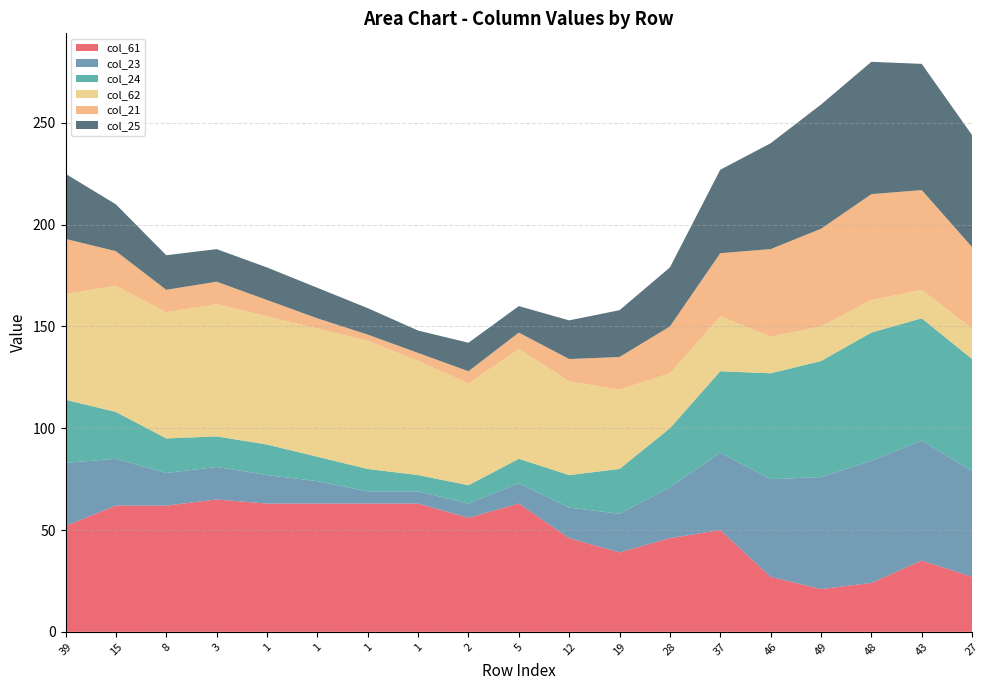

Reading left to right, list all the values displayed in this chart.

col_61: 39=52	15=62	8=62	3=65	1=63	1=63	1=63	1=63	2=56	5=63	12=46	19=39	28=46	37=50	46=27	49=21	48=24	43=35	27=27
col_23: 39=31	15=23	8=16	3=16	1=14	1=11	1=6	1=6	2=7	5=10	12=15	19=19	28=25	37=38	46=48	49=55	48=60	43=59	27=52
col_24: 39=31	15=23	8=17	3=15	1=15	1=12	1=11	1=8	2=9	5=12	12=16	19=22	28=29	37=40	46=52	49=57	48=63	43=60	27=55
col_62: 39=52	15=62	8=62	3=65	1=63	1=63	1=63	1=56	2=50	5=54	12=46	19=39	28=27	37=27	46=18	49=17	48=16	43=14	27=15
col_21: 39=27	15=17	8=11	3=11	1=8	1=5	1=3	1=4	2=6	5=8	12=11	19=16	28=23	37=31	46=43	49=48	48=52	43=49	27=40
col_25: 39=32	15=23	8=17	3=16	1=16	1=15	1=13	1=11	2=14	5=13	12=19	19=23	28=29	37=41	46=52	49=61	48=65	43=62	27=55